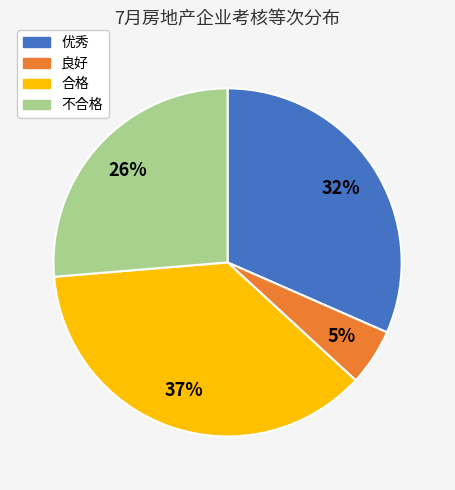

What is the smallest slice in the pie chart?

良好